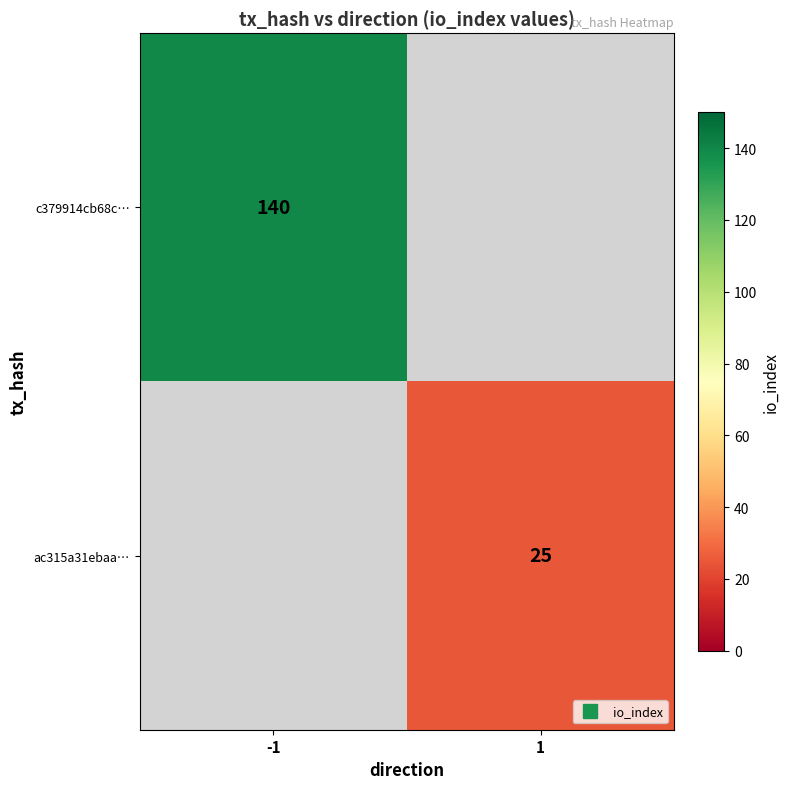

Is the value of ac315a31ebaa… at 1 greater than the value of c379914cb68c… at -1?

No